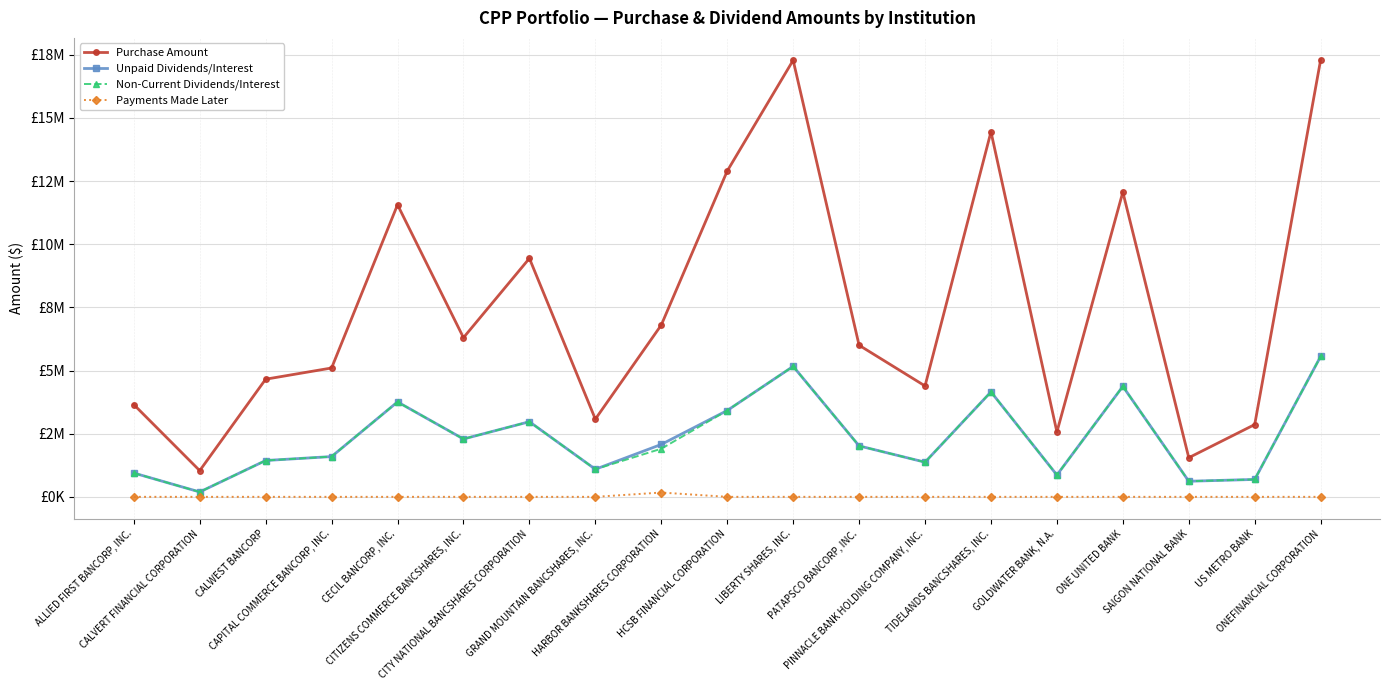

Is it true that Unpaid Dividends/Interest equals 8797730.5 at LIBERTY SHARES, INC.?

False